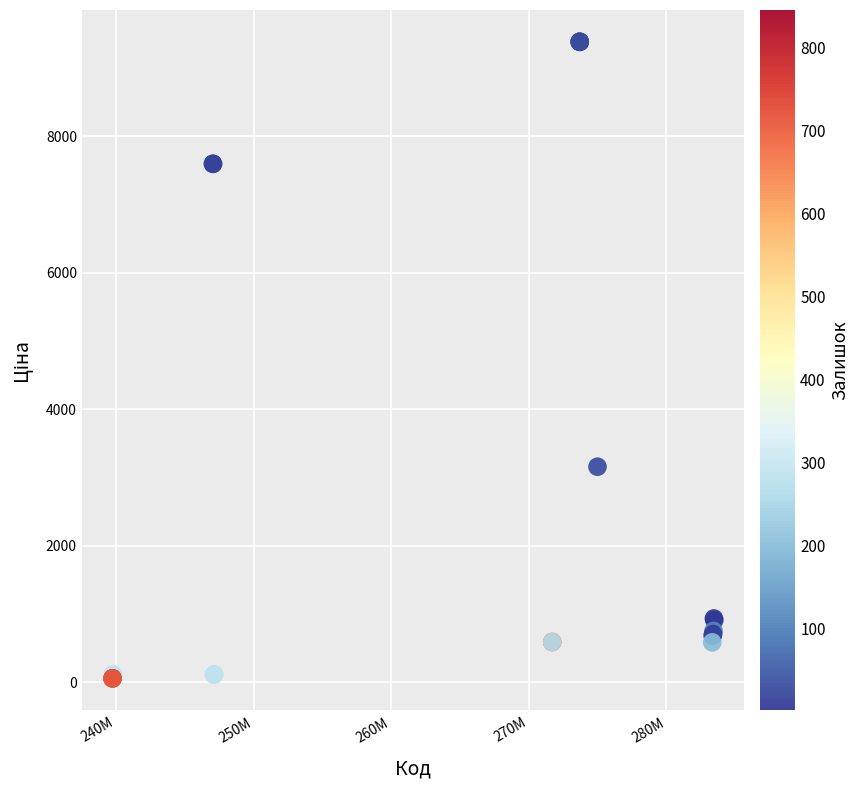

What Y value in the scatter plot is closest to 4720?

3157.9